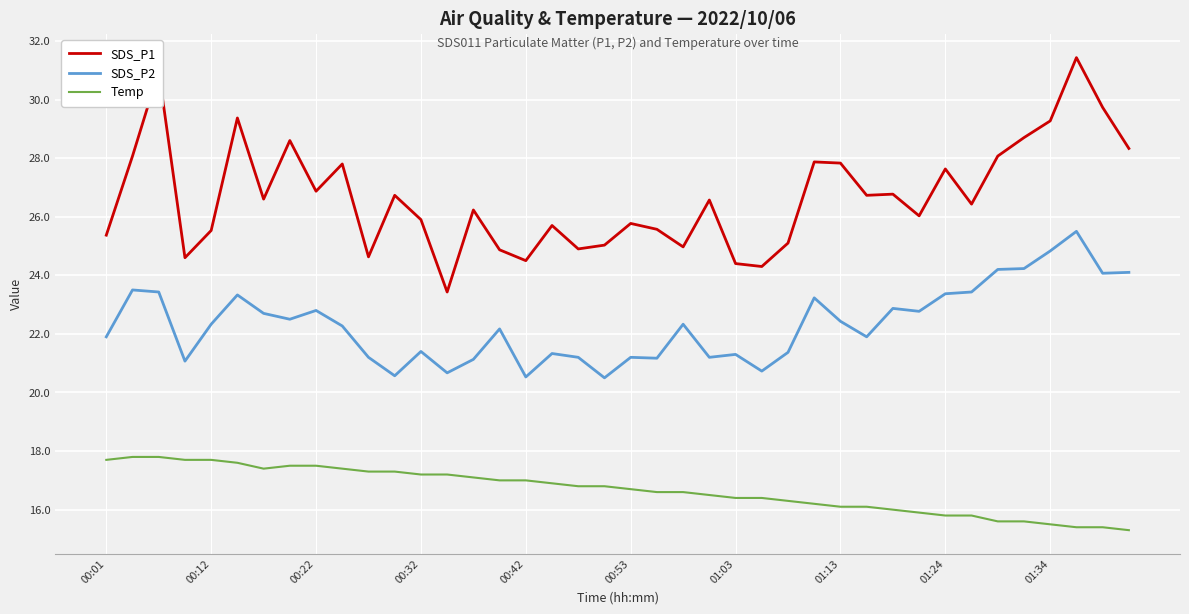

Which series has the largest range (max minus min)?

SDS_P1